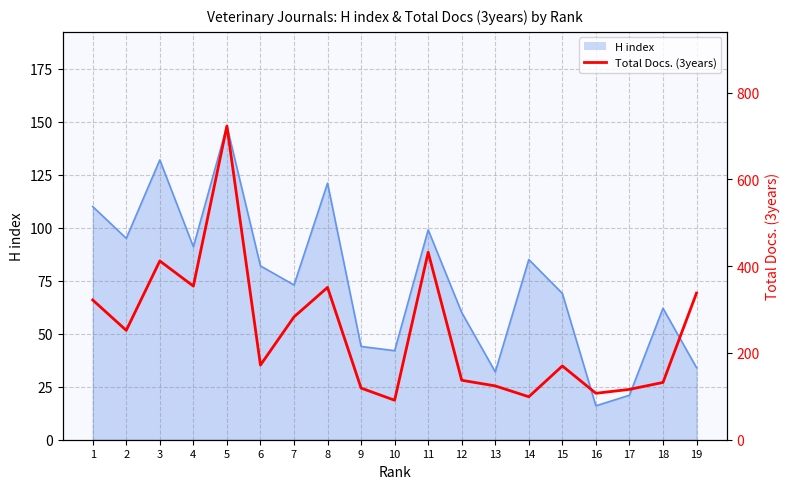

The chart shows a value of 218 at 5. True or false?

False